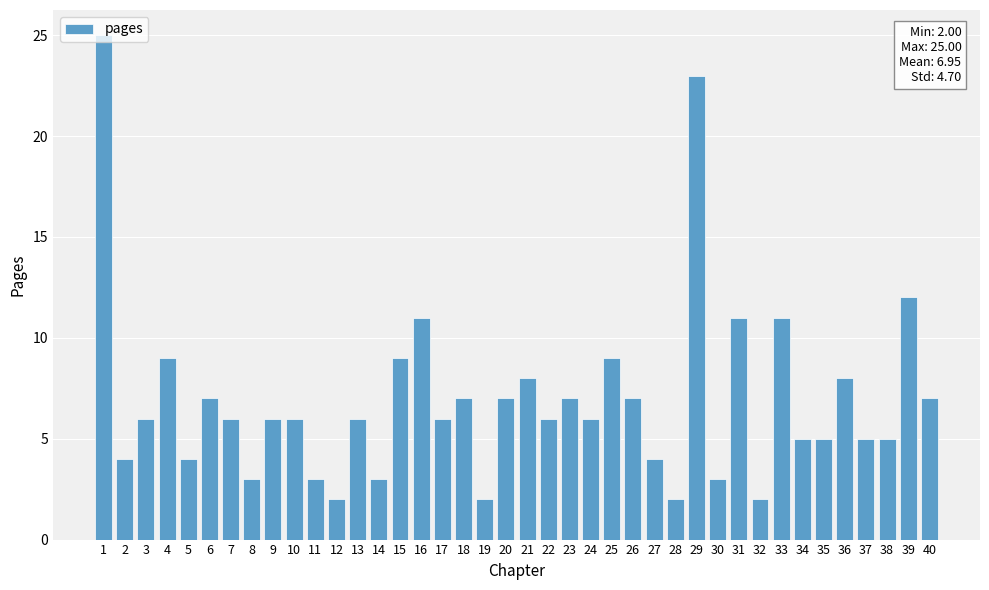

What is the difference between the values at 40 and 8?

4